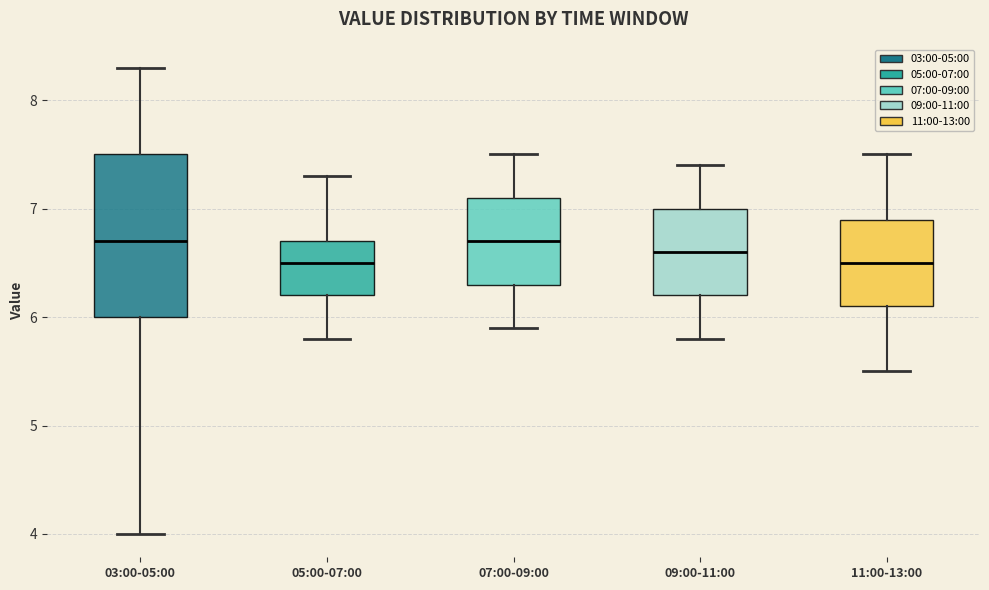

Reading left to right, read every box against the y-axis: the position of its median line, the range the box covers, and the ends of its whiskers. The values are not printed on the chart, so give them approximately, as read against the axis.

03:00-05:00: median 6.7, box 6.0 to 7.5, whiskers 4.0 to 8.3
05:00-07:00: median 6.5, box 6.2 to 6.7, whiskers 5.8 to 7.3
07:00-09:00: median 6.7, box 6.3 to 7.1, whiskers 5.9 to 7.5
09:00-11:00: median 6.6, box 6.2 to 7.0, whiskers 5.8 to 7.4
11:00-13:00: median 6.5, box 6.1 to 6.9, whiskers 5.5 to 7.5